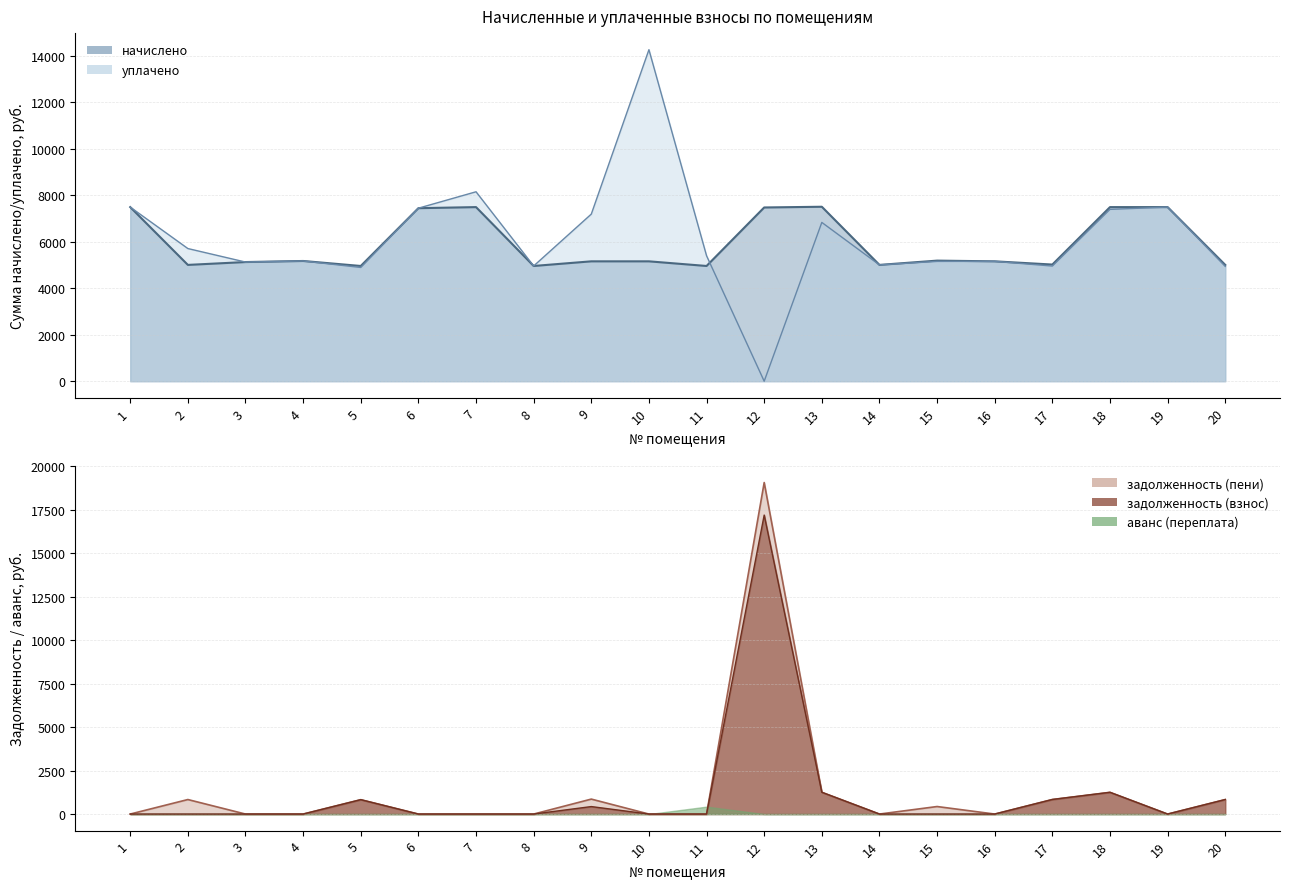

The уплачено series shows 5007.4 at 14. True or false?

True